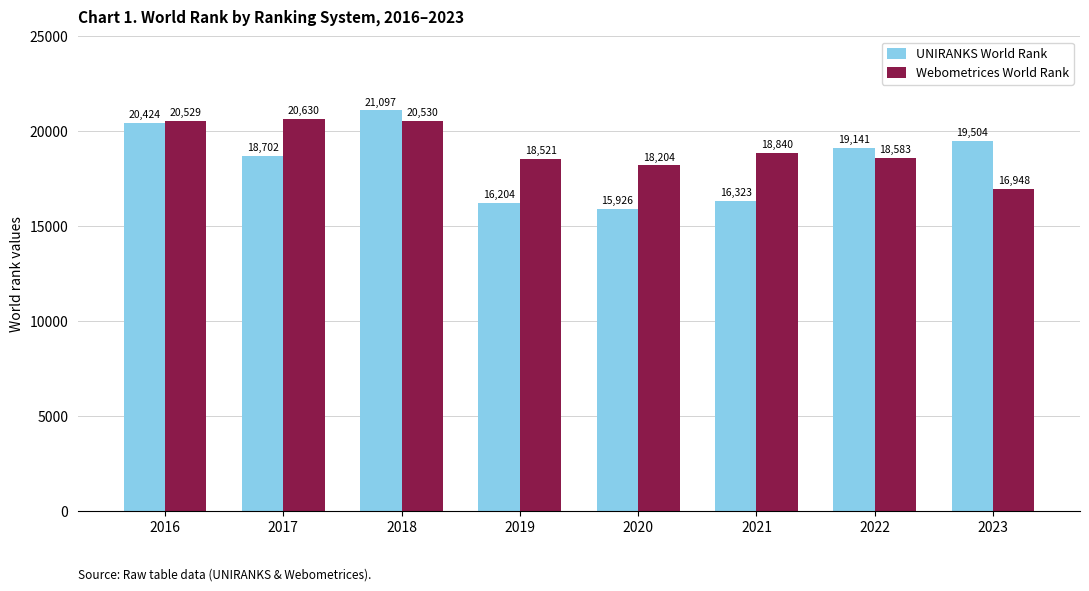

How many groups of bars are there?

8